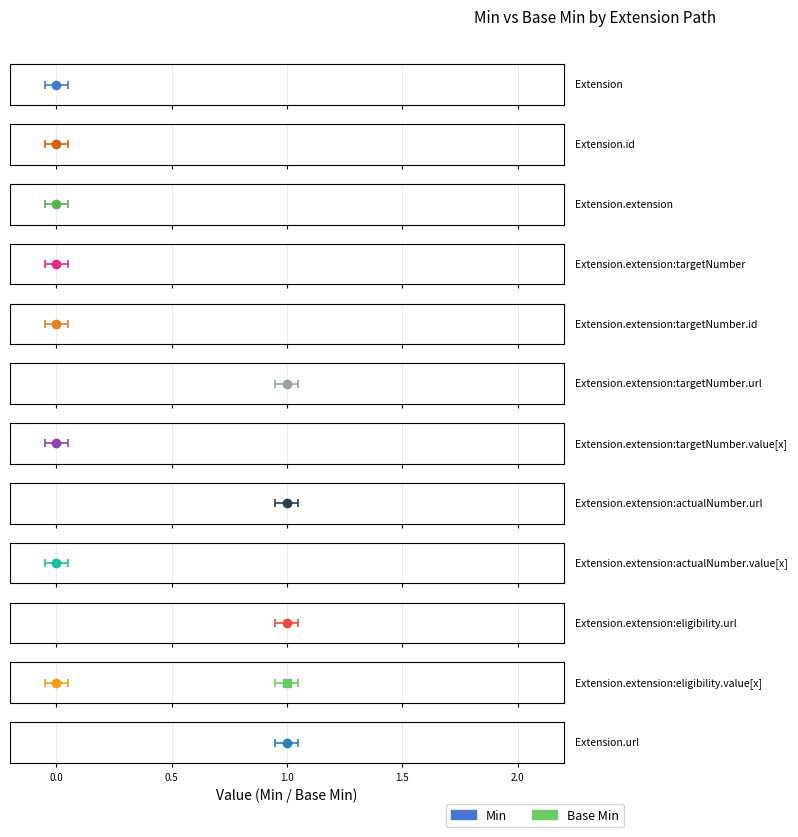

Does the chart contain stacked bars?

No